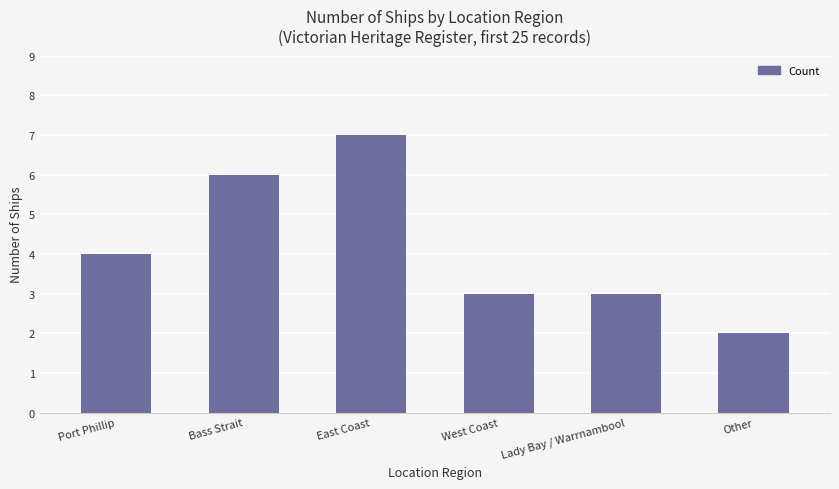

How many bars are there in total?

6